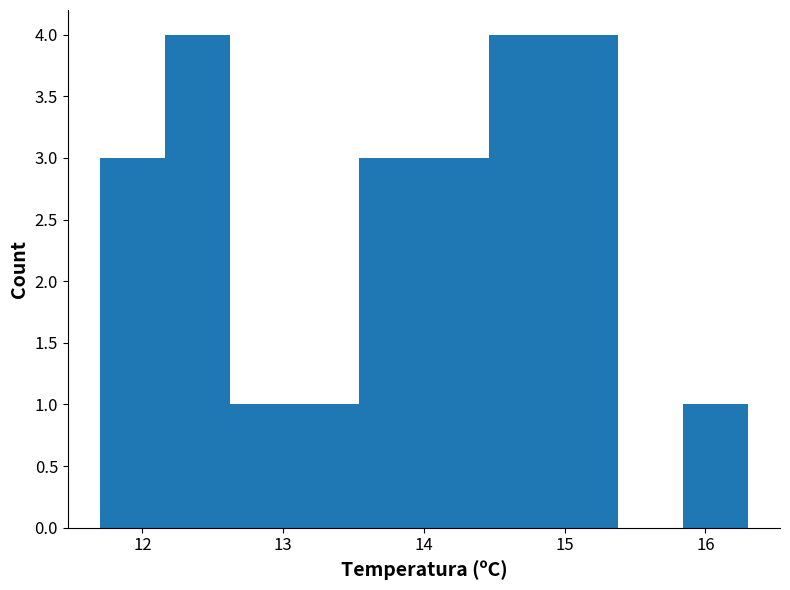

Reading left to right, transcribe this chart: for each bar, give the range it covers on the x-axis and its height. Neither the bar edges nor the heights are printed on the chart, so give them approximately, as read against the axes.

11.70 to 12.16: 3
12.16 to 12.62: 4
12.62 to 13.08: 1
13.08 to 13.54: 1
13.54 to 14.00: 3
14.00 to 14.46: 3
14.46 to 14.92: 4
14.92 to 15.38: 4
15.38 to 15.84: 0
15.84 to 16.30: 1